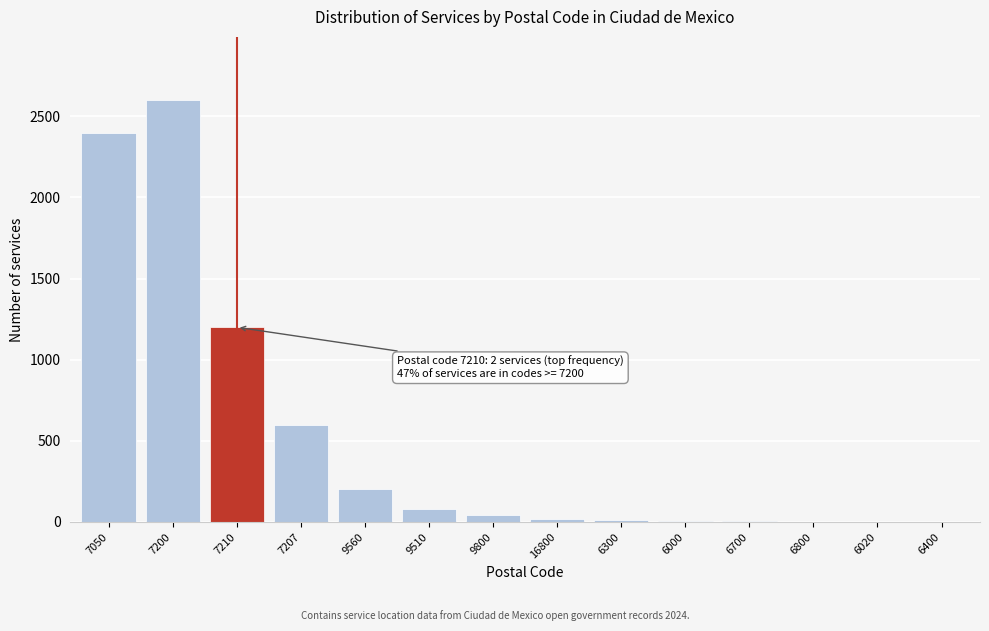

Approximately how many times larger is the value at 7207 compared to 9510?

7.5